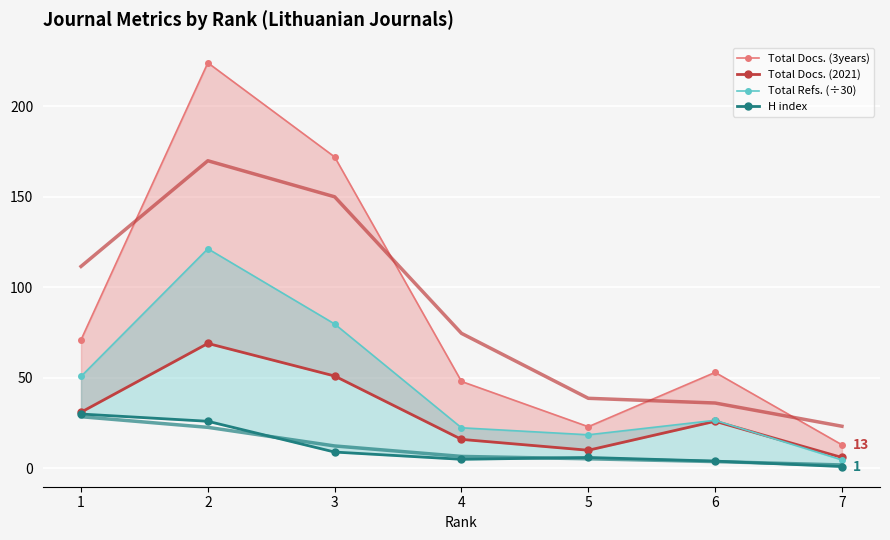

Is the value of Total Docs. (3years) at 6 greater than the value of Total Docs. (2021) at 7?

Yes